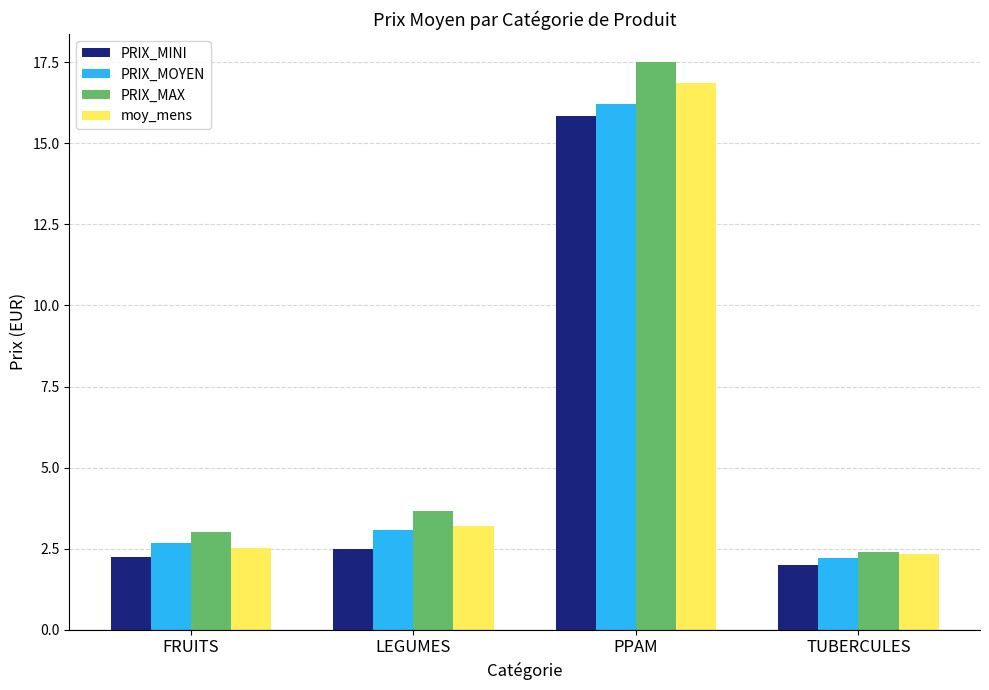

What is the spread (max minus min) of values at TUBERCULES?

0.4